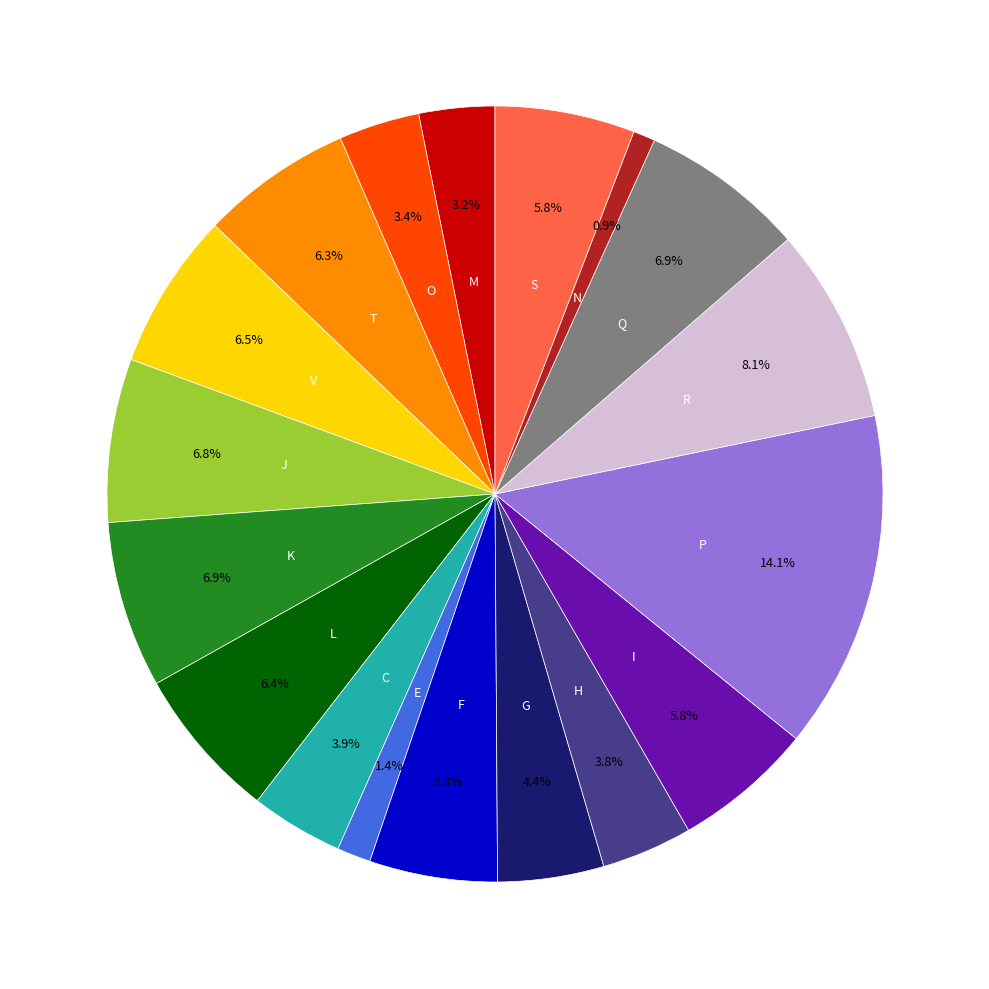

Is there any slice that represents more than half of the pie?

No